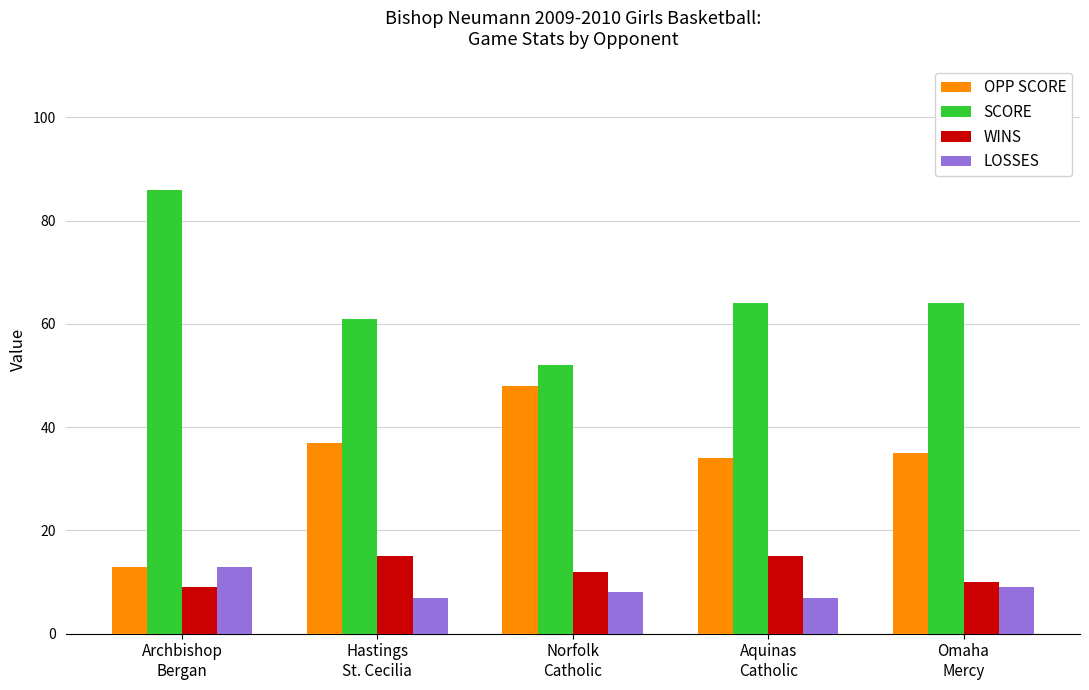

At how many categories does at least one series exceed 44?

5